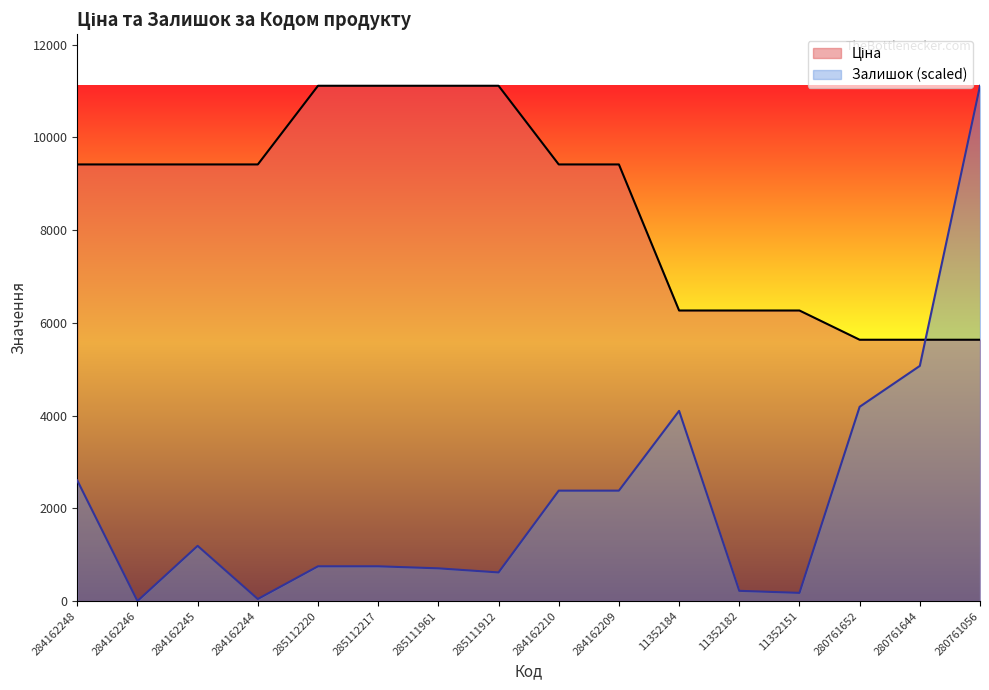

Is it true that Ціна equals 2188.5 at 284162209?

False